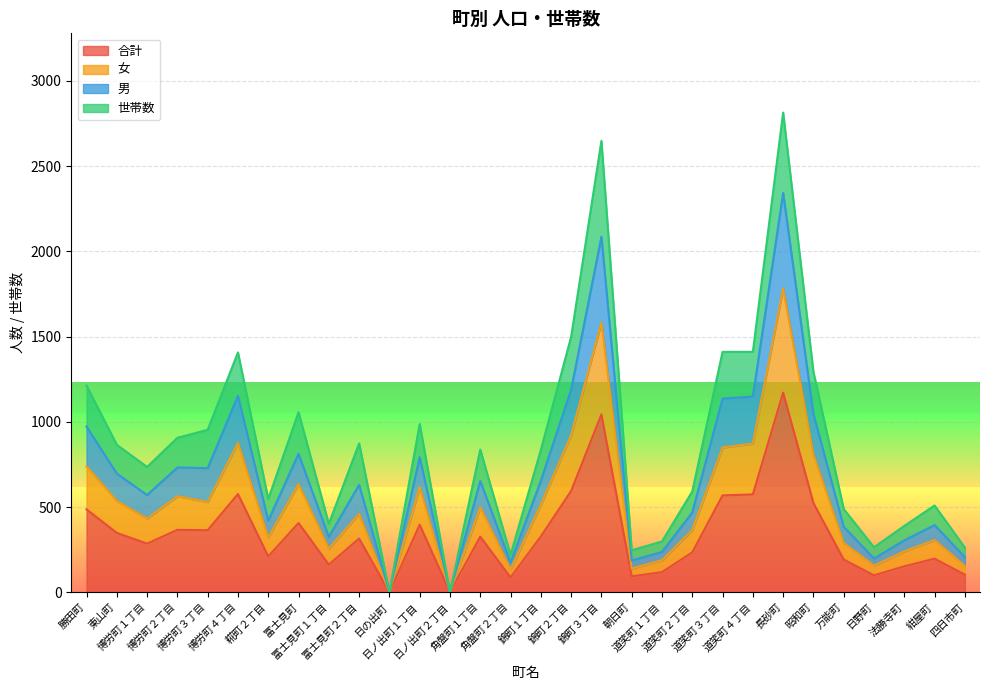

What is the sum of all 男 values?

20630